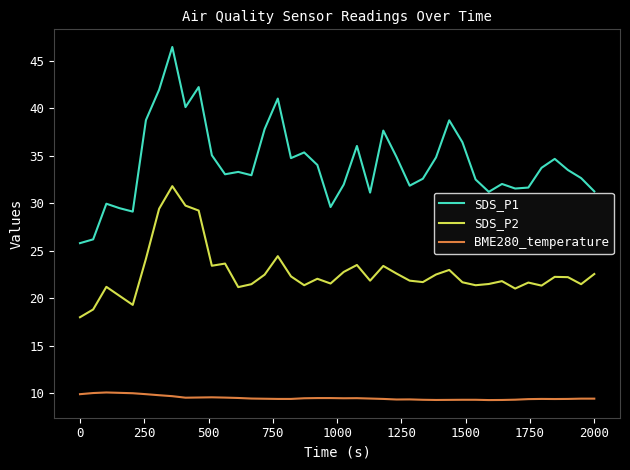

Rank the series by their average value, from highest to lowest.

SDS_P1, SDS_P2, BME280_temperature